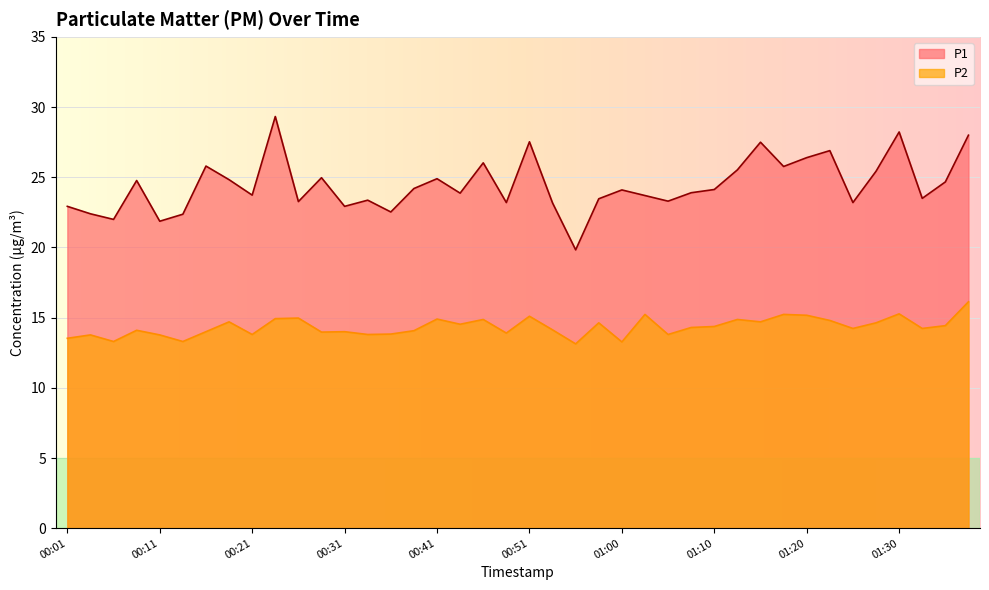

What is the total value across all series at 00:01?

36.5